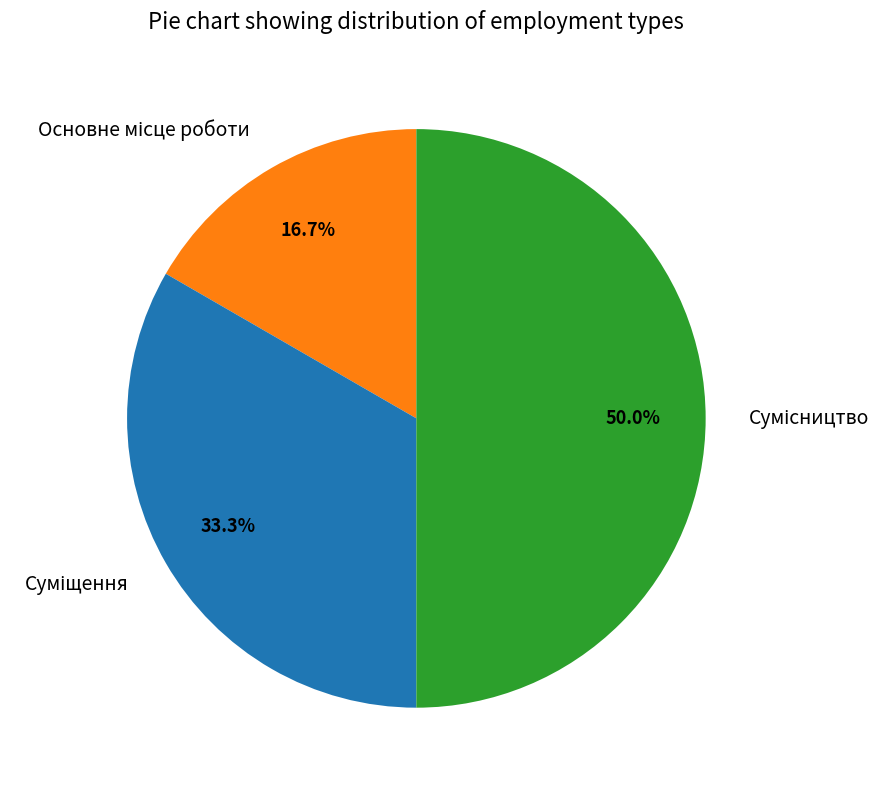

Count the number of slices in the pie.

3